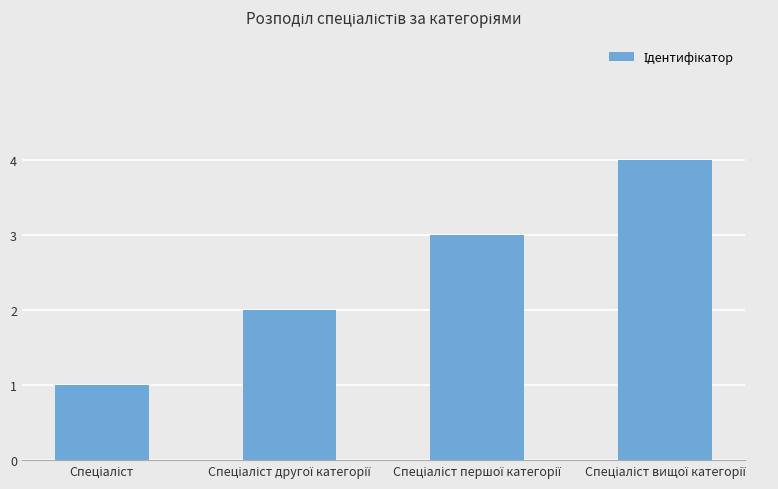

What is the sum of all values?

10